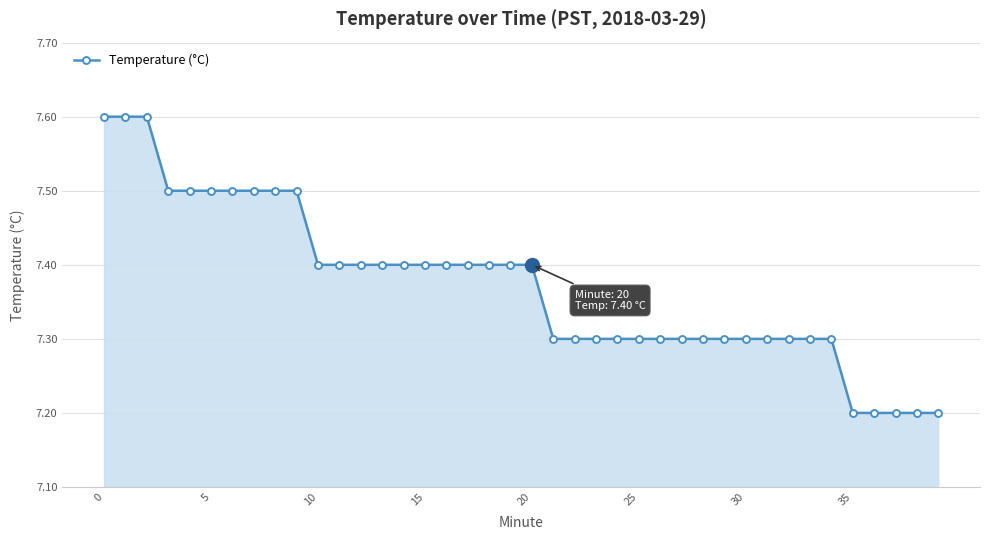

What is the value of the 27th point from the left?

7.3